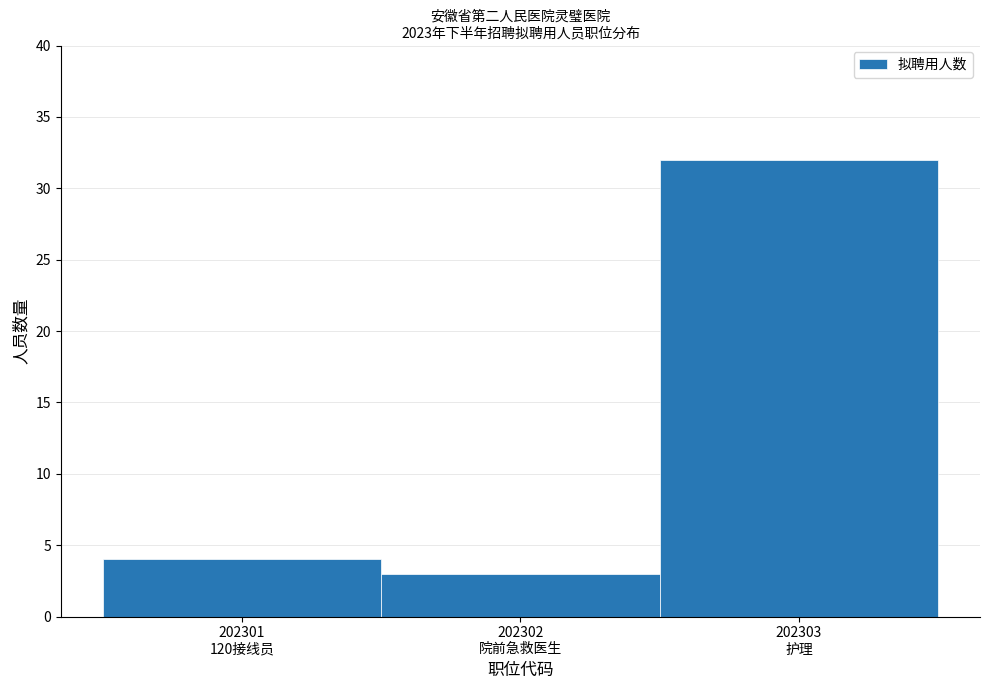

Reading left to right, list all the values displayed in this chart.

4	3	32